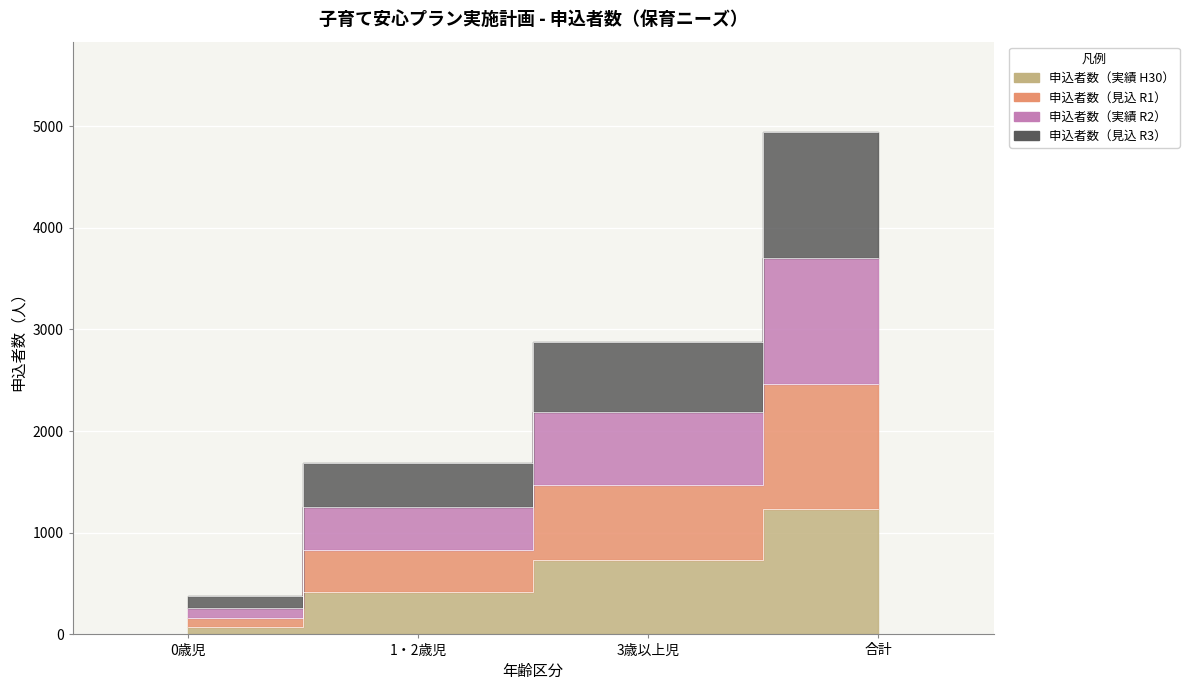

At which category is the sum across all series the highest?

合計